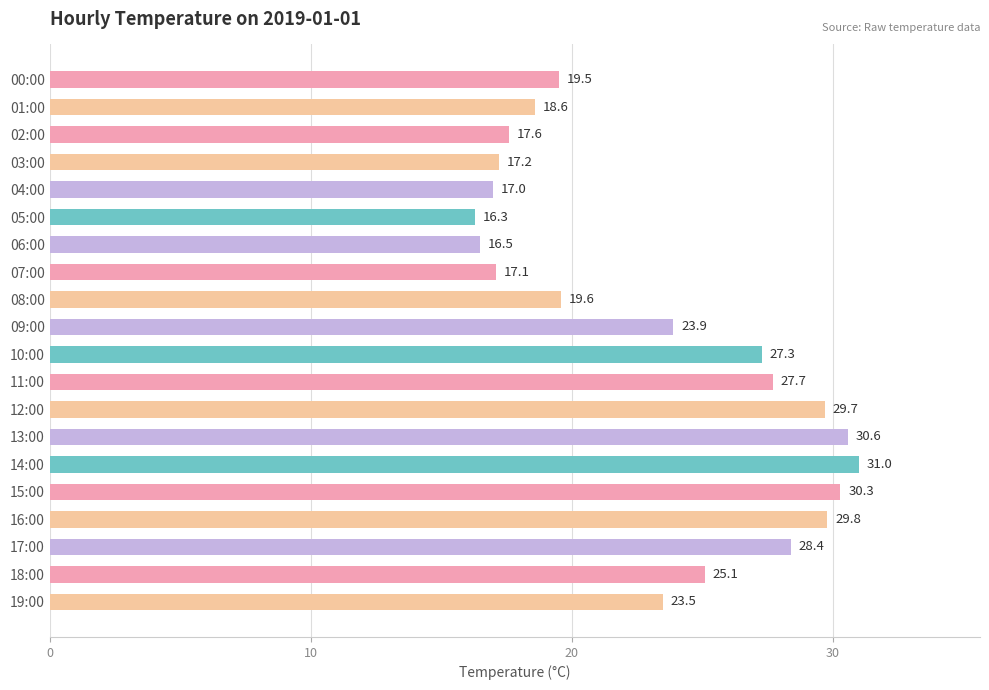

What is the difference between the second highest and minimum values?

14.3